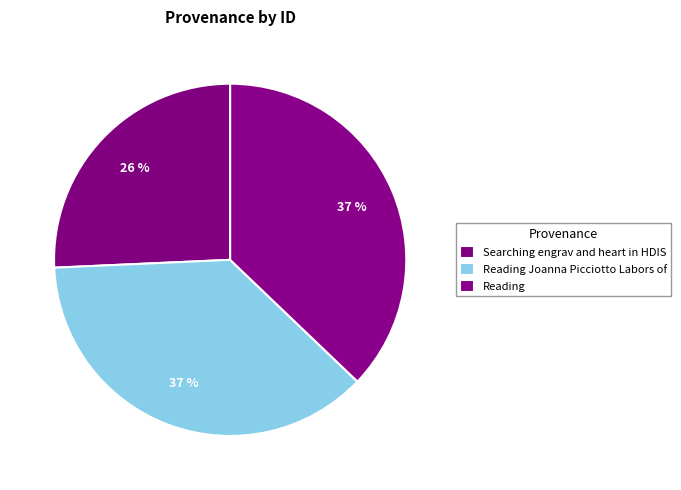

Between Reading Joanna Picciotto Labors of and Reading, which is larger?

Reading